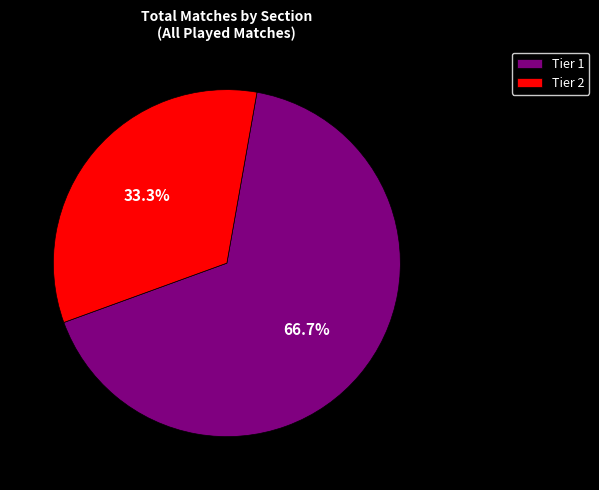

Combined, do Tier 2 and Tier 1 account for over 50%?

Yes